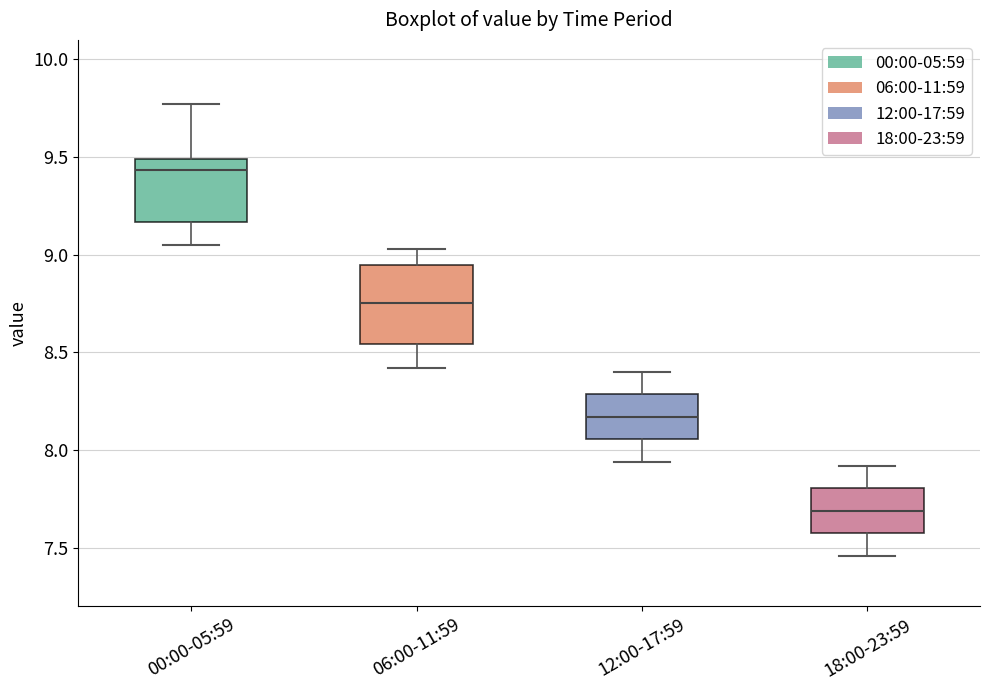

Which box's median line is the highest?

00:00-05:59